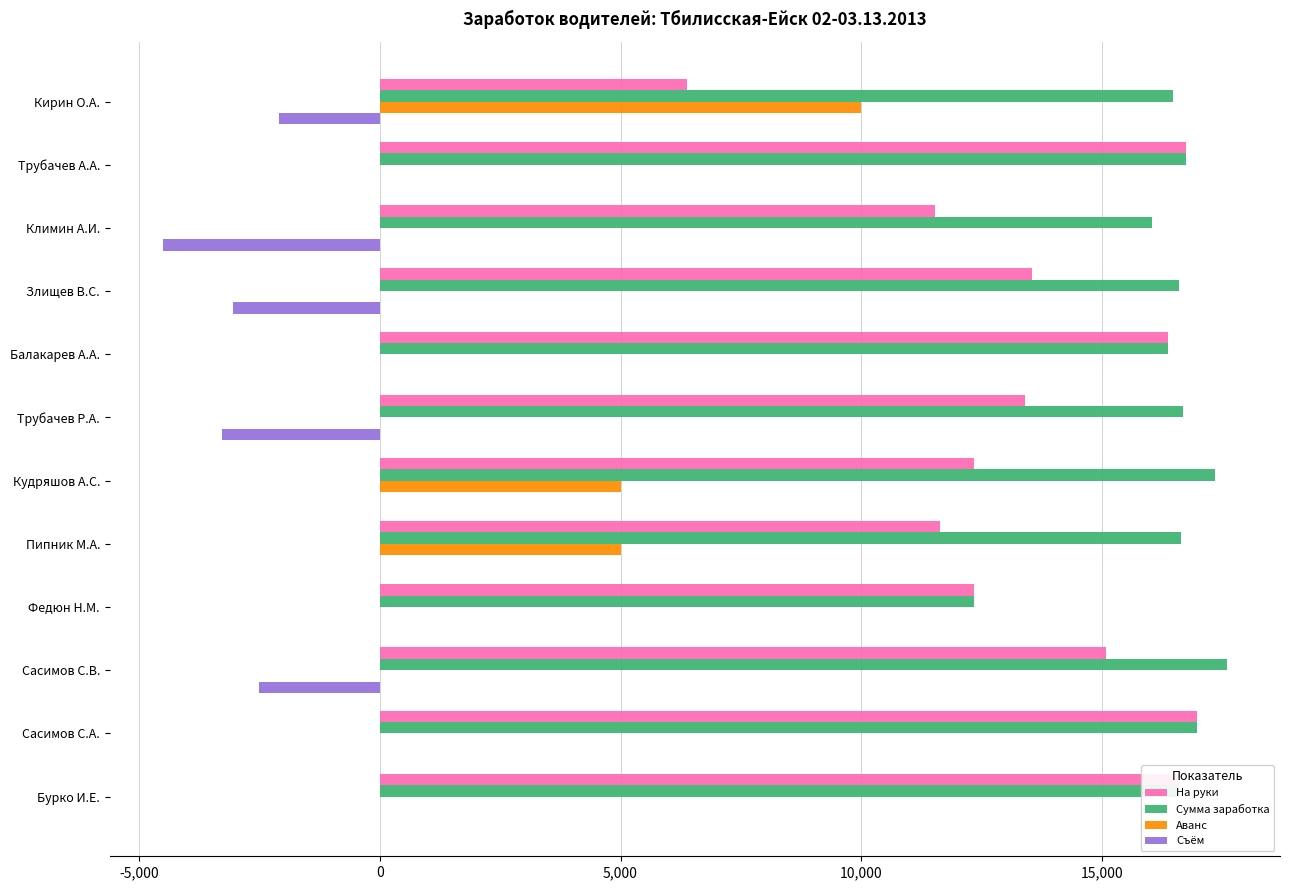

What is the sum of all Съём values?

-15443.3